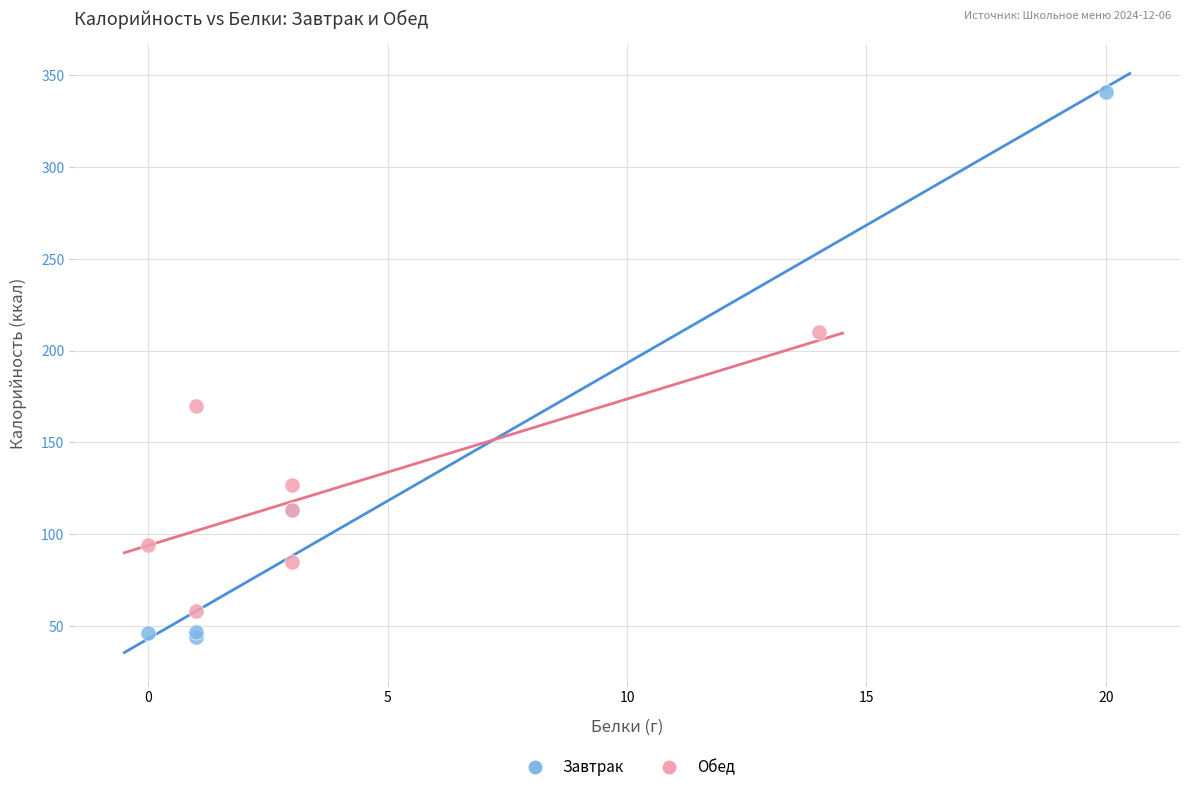

Which series has the widest spread of Y values?

Завтрак